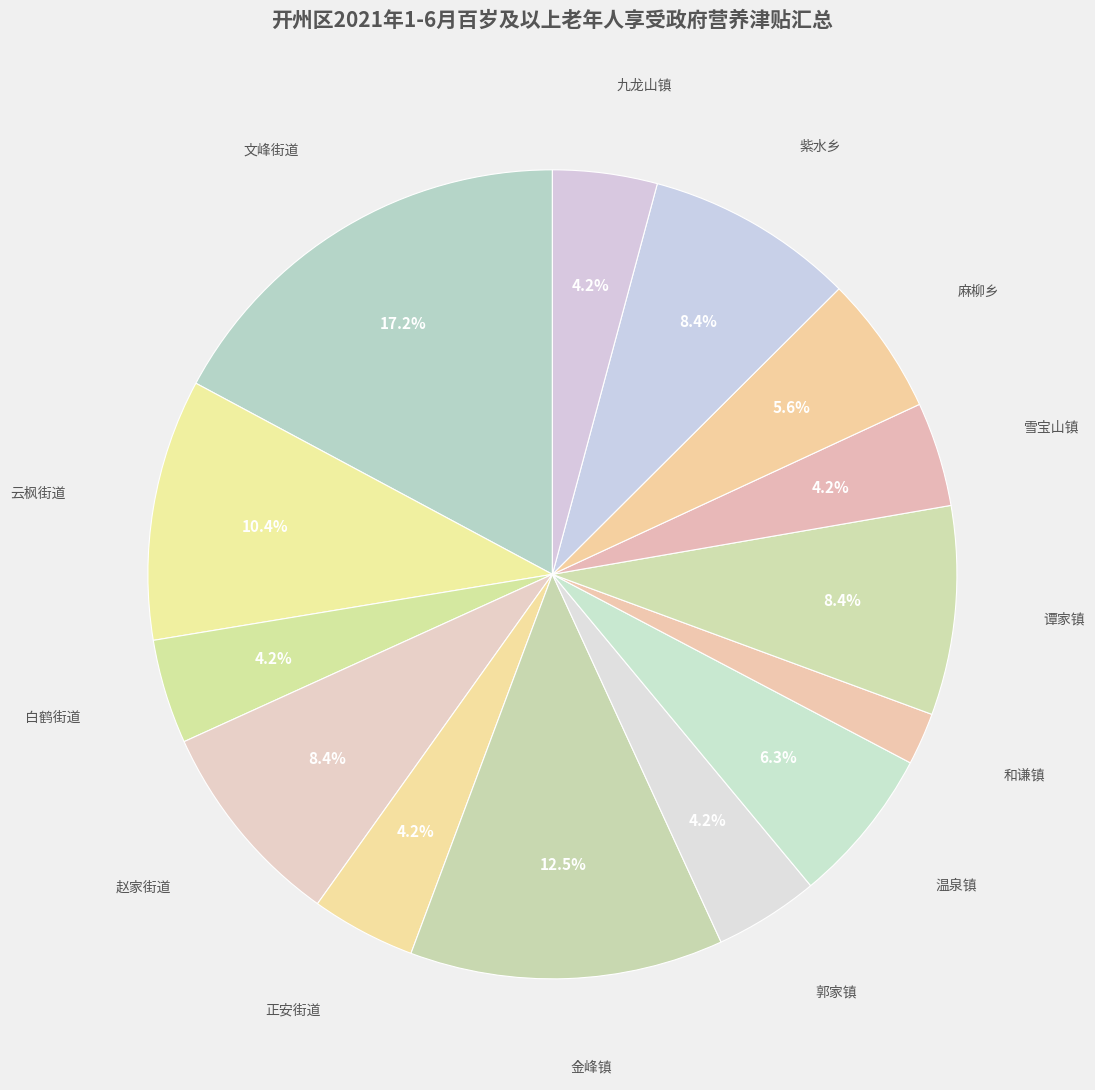

How many slices are in this pie chart?

14